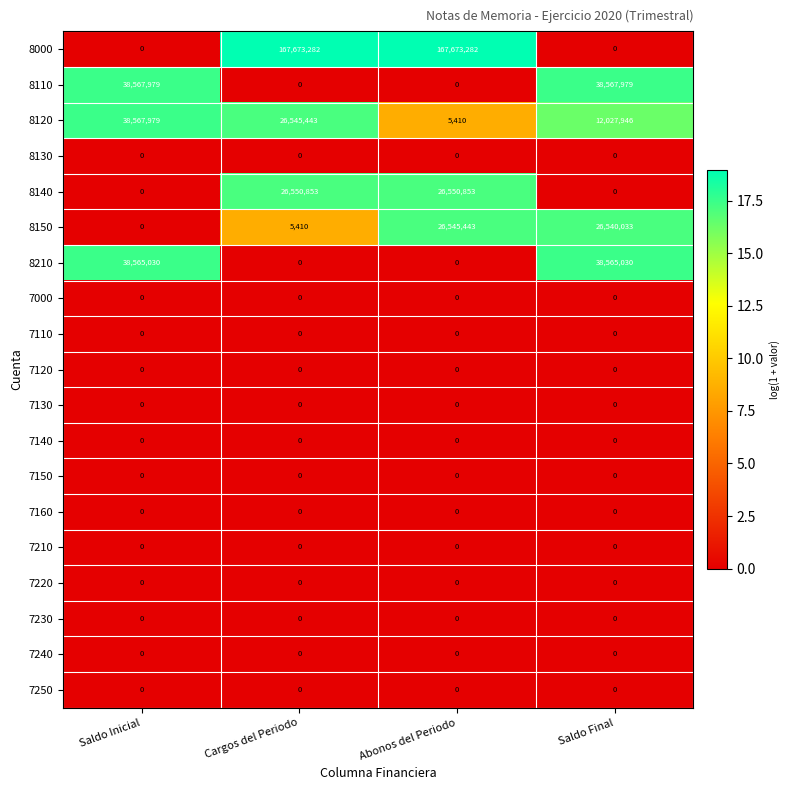

Count the 8000 values in the range 0 to 167673282.

4